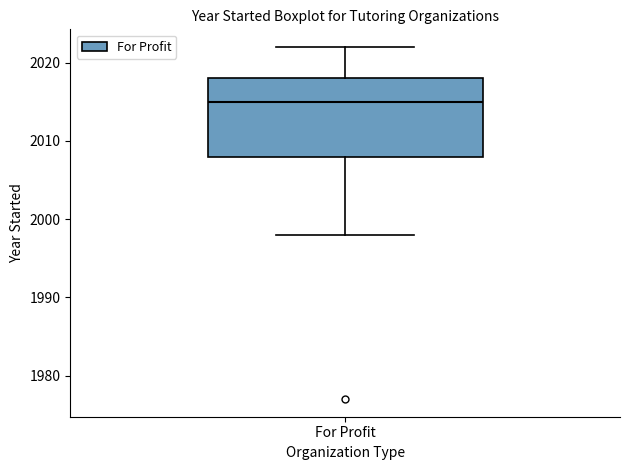

Where does the upper whisker of the box for For Profit end on the y-axis? The values are not printed on the chart, so give them approximately, as read against the axis.

2022